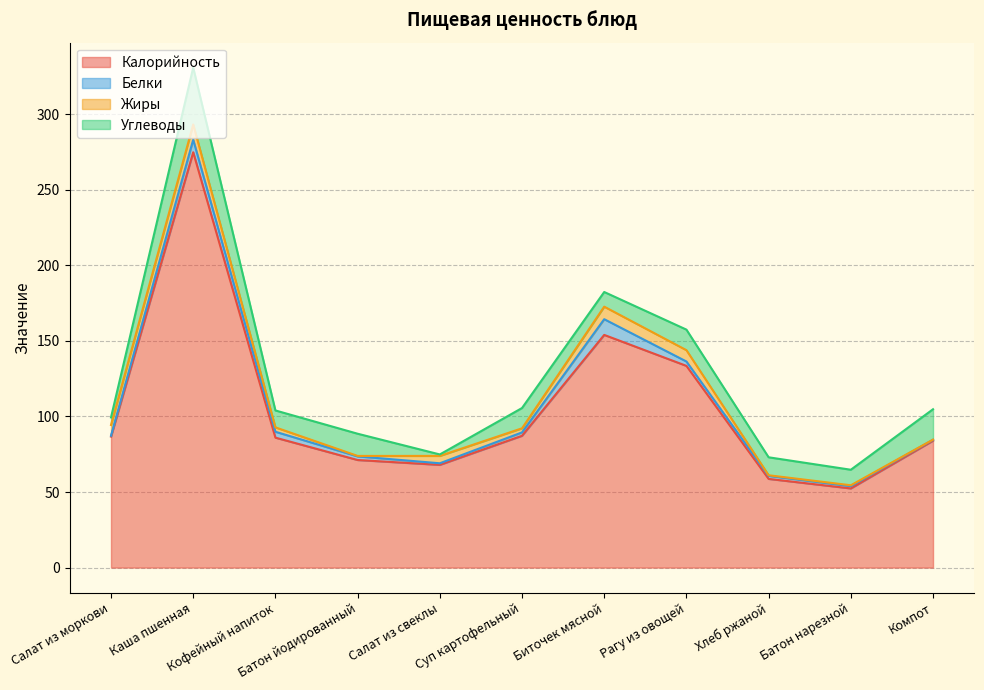

List the series in order of their peak value, highest first.

Калорийность, Углеводы, Белки, Жиры